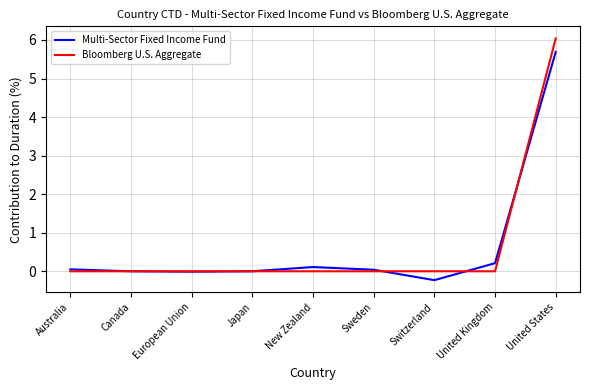

Which series has the largest range (max minus min)?

Bloomberg U.S. Aggregate